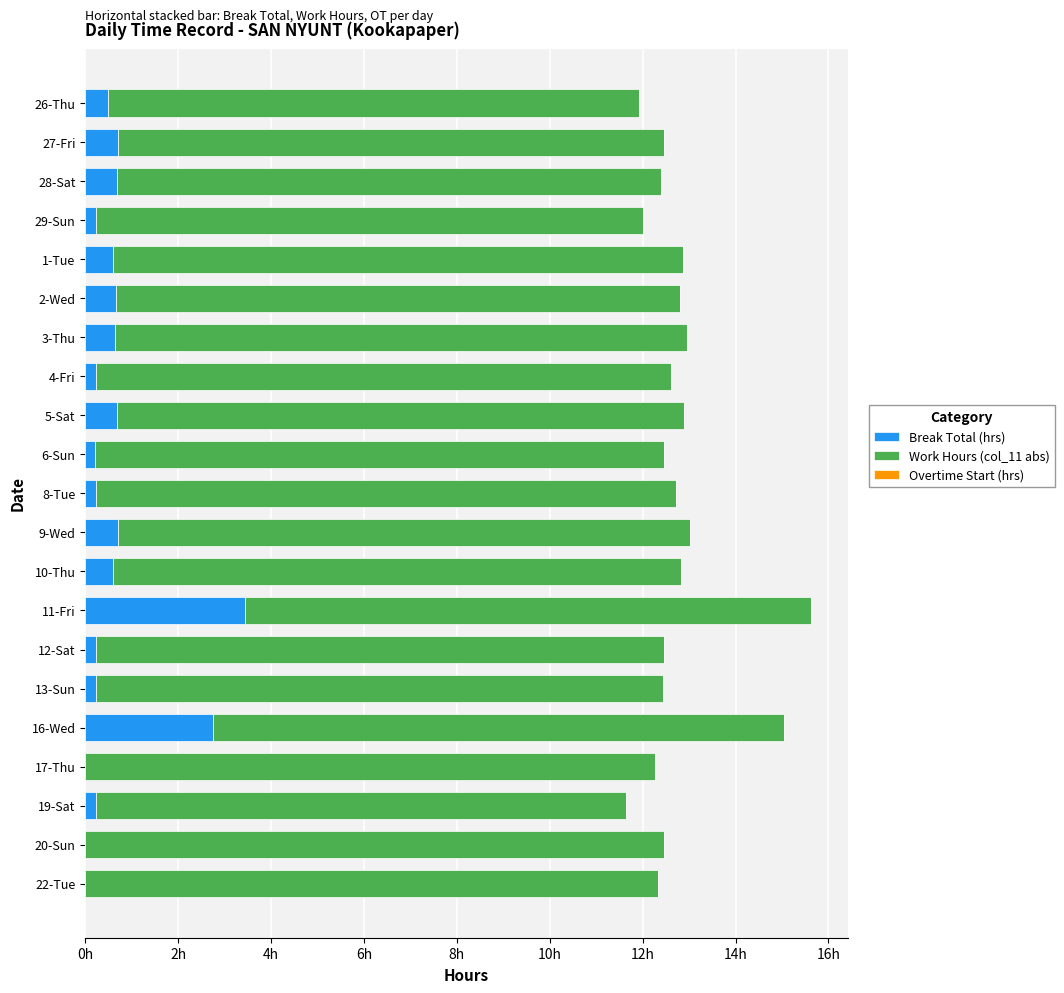

How many groups of bars are there?

21